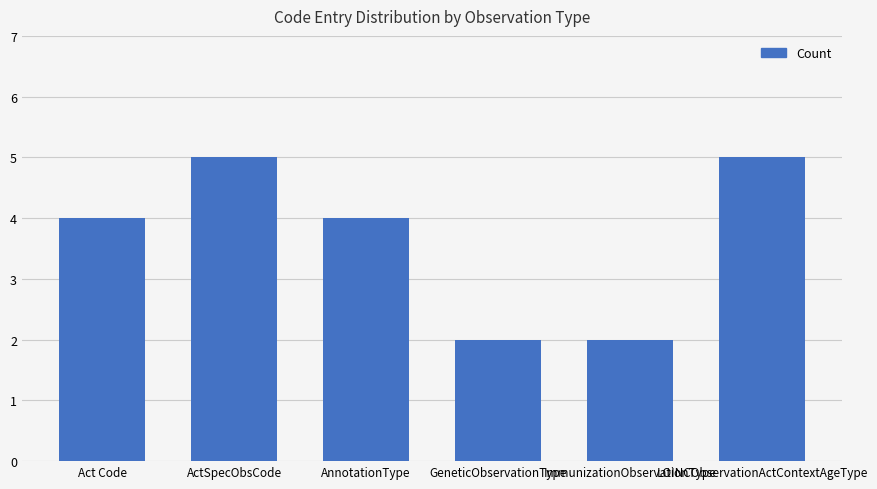

What is the greatest value displayed?

5